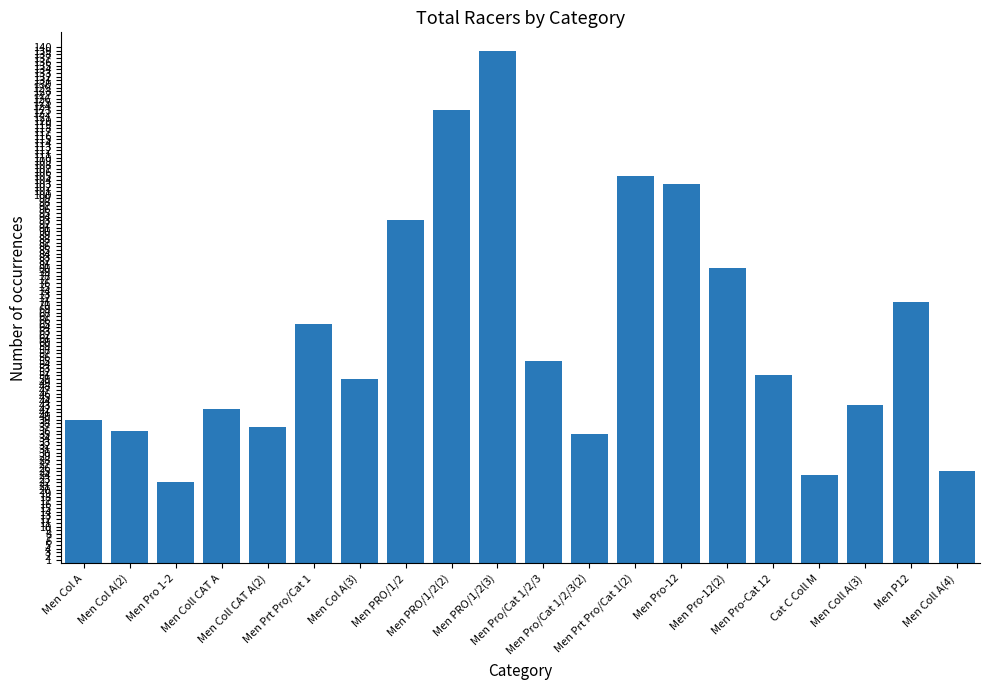

What is the maximum value shown in the chart?

139